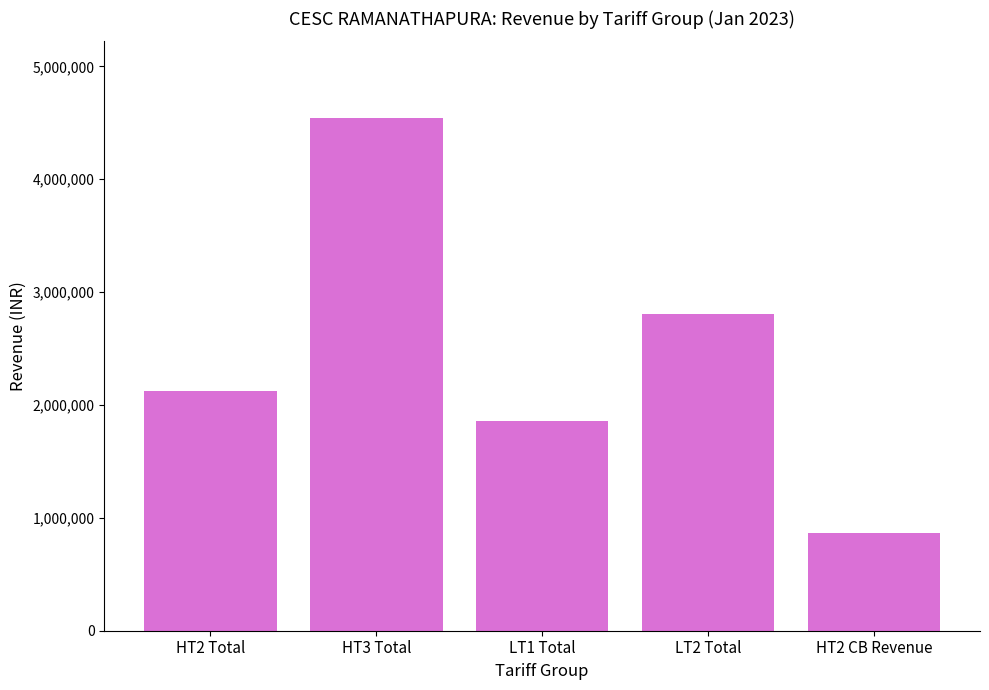

How many data points are less than 2119546?

2